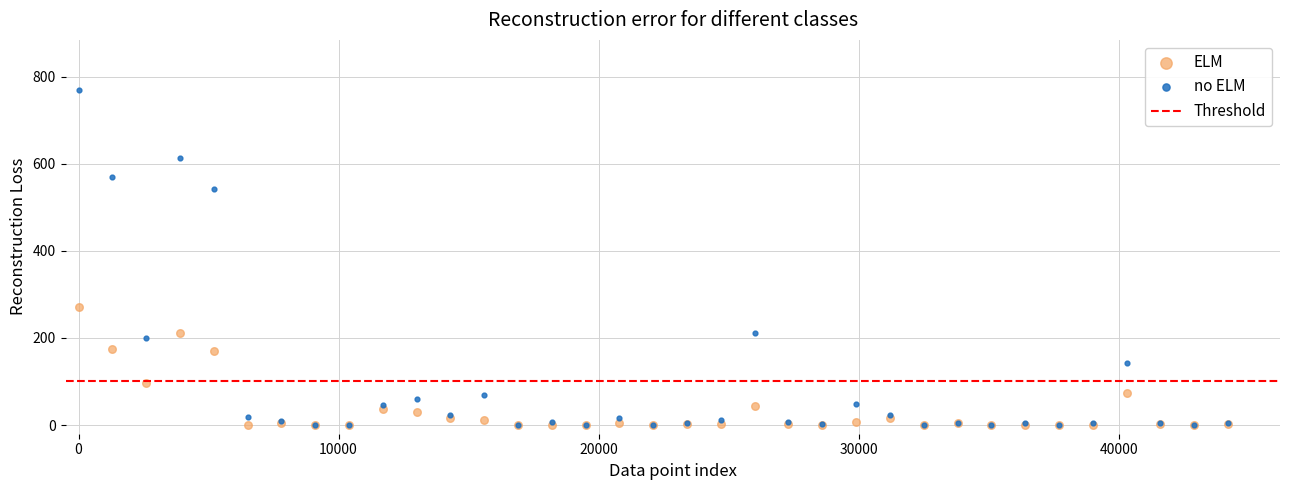

Across all series, what Y value is closest to 384?

270